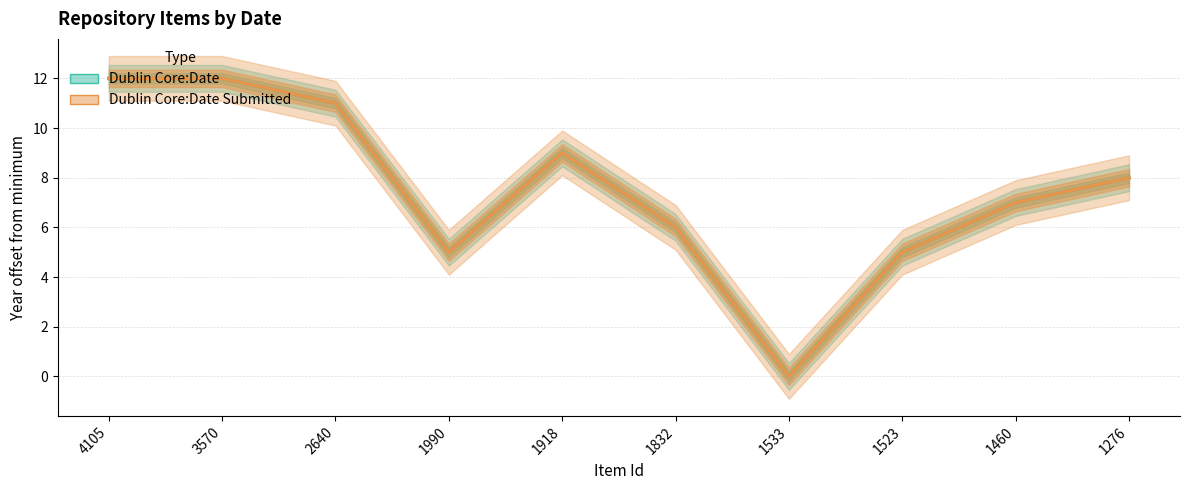

Which series has the largest range (max minus min)?

Dublin Core:Date